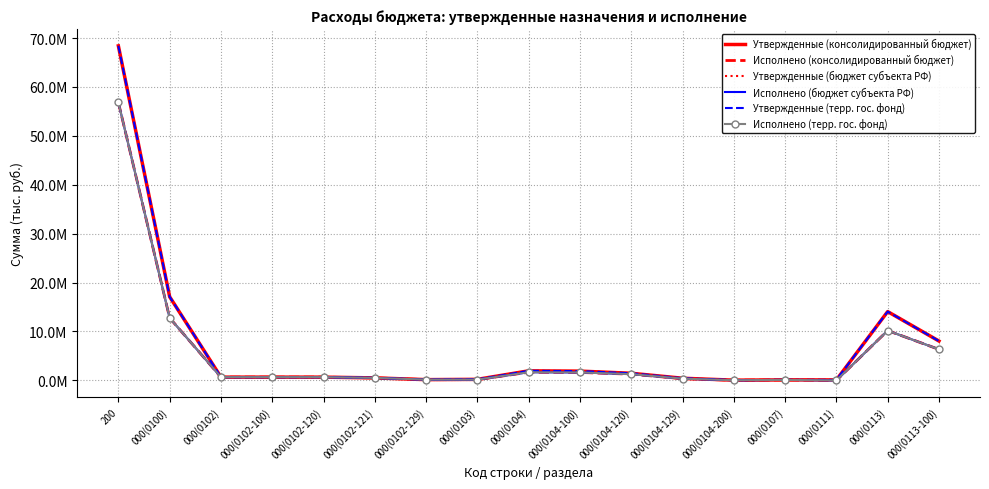

What is the average value of the Исполнено (бюджет субъекта РФ) series?

5529478.8